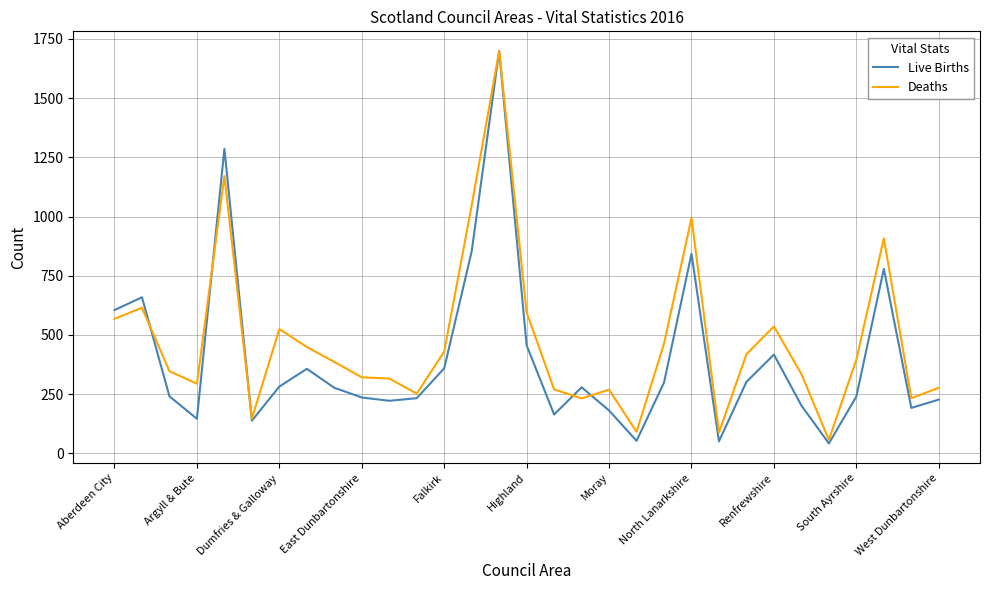

What are all the series names shown in the legend?

Live Births, Deaths